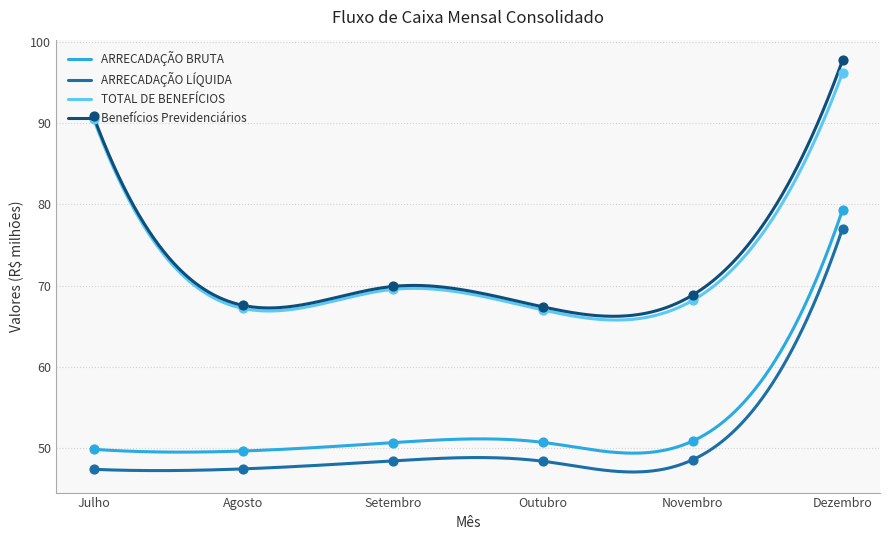

Which series has the widest spread of Y values?

Benefícios Previdenciários